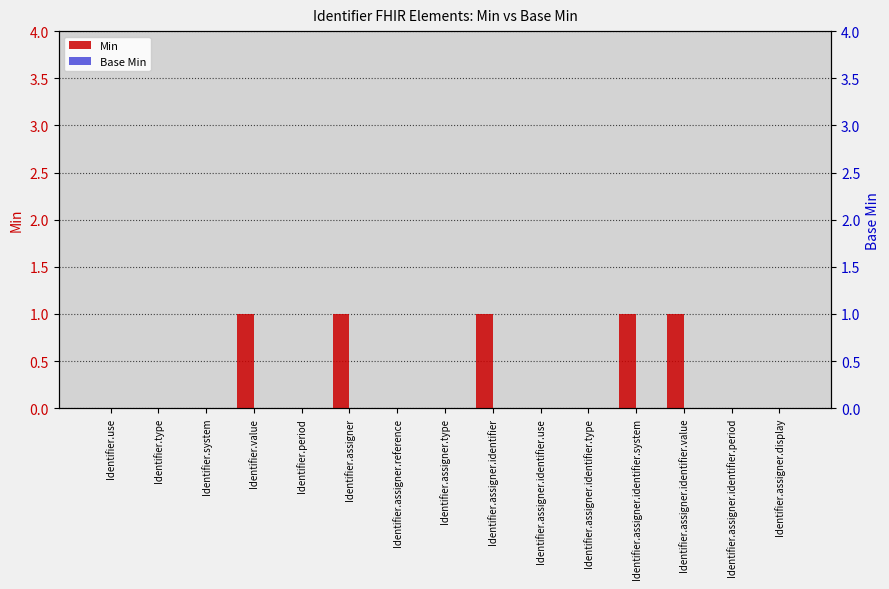

What position from the left is Identifier.use?

1